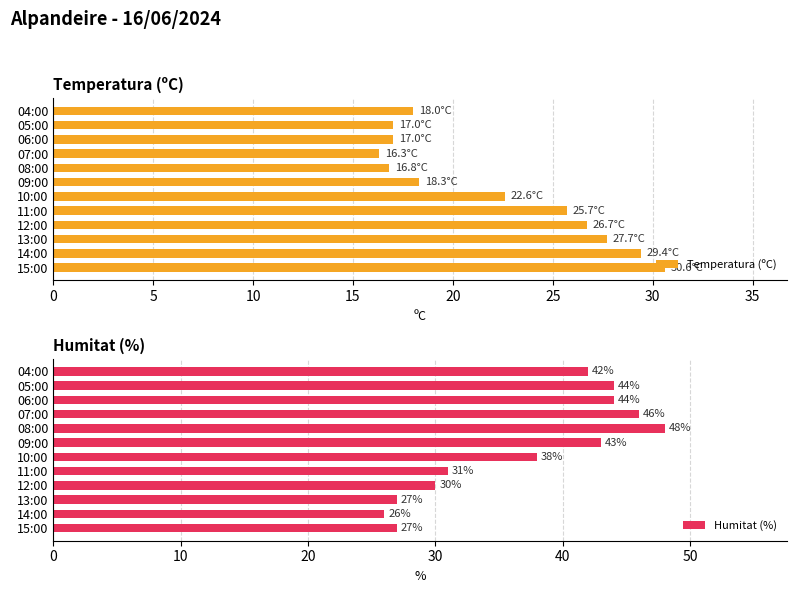

Which category has the highest value in the Temperatura (ºC) series?

15:00